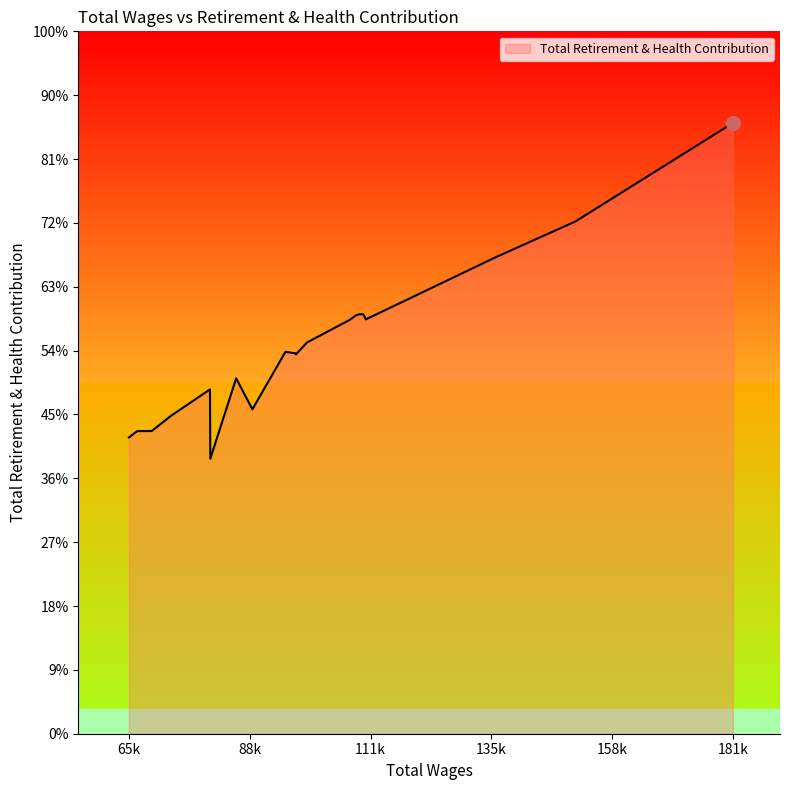

Reading left to right, list all the values displayed in this chart.

181597=57178	151187=47946	135857=44607	110805=38789	110334=39269	109552=39269	108910=39164	107669=38735	99465=36630	97320=35517	97293=35600	95307=35756	88923=30367	85802=33271	80814=25750	80747=32232	73239=29765	69527=28341	66713=28329	65121=27740